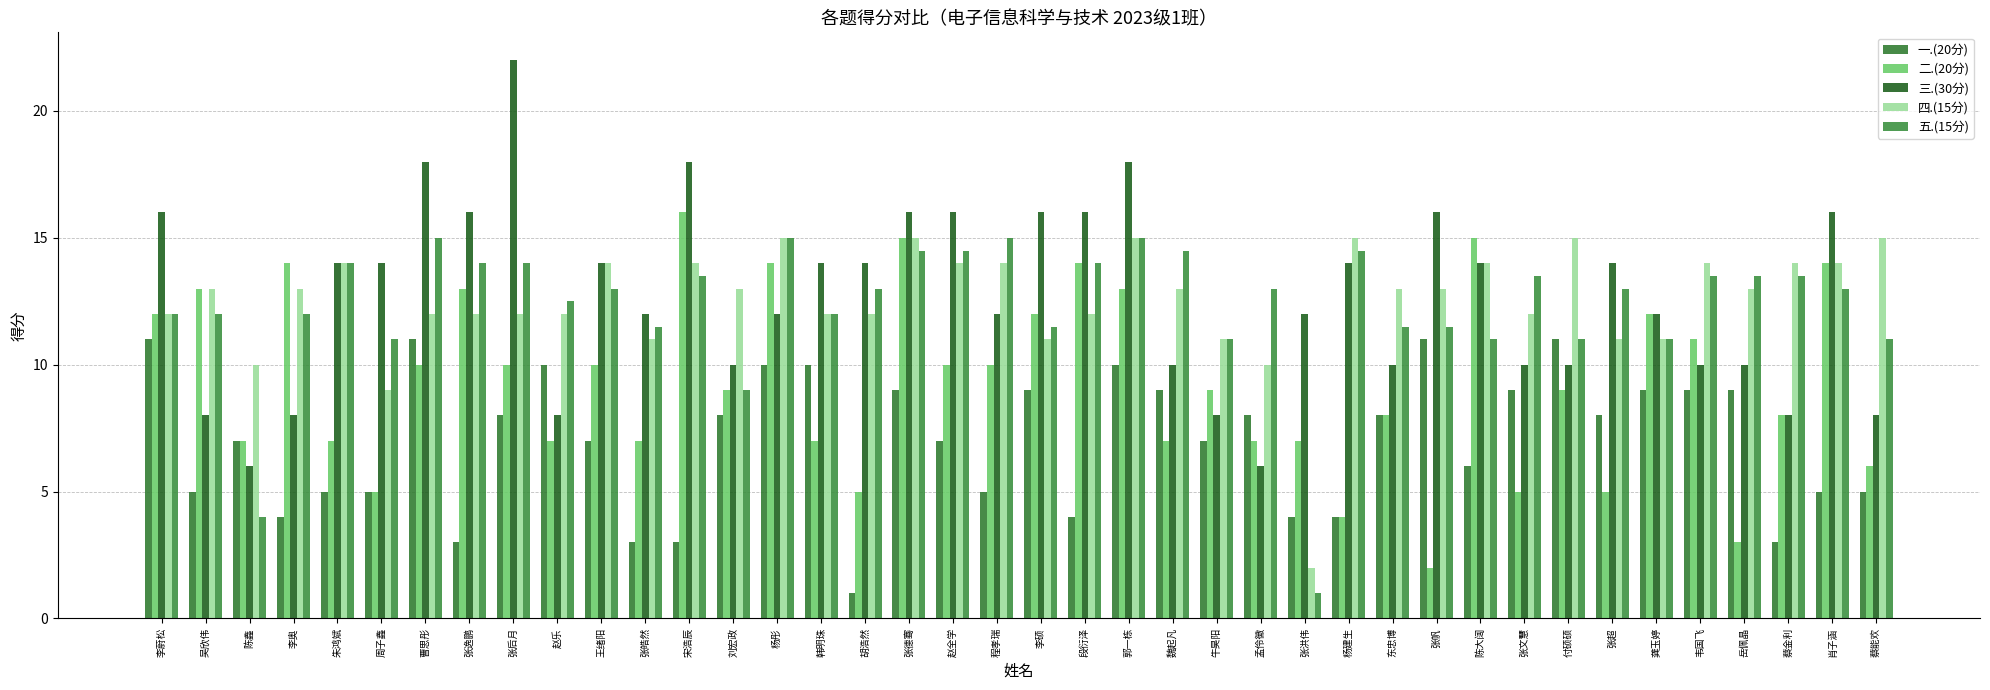

What is the difference between the maximum and minimum values in the 四.(15分) series?

13.0